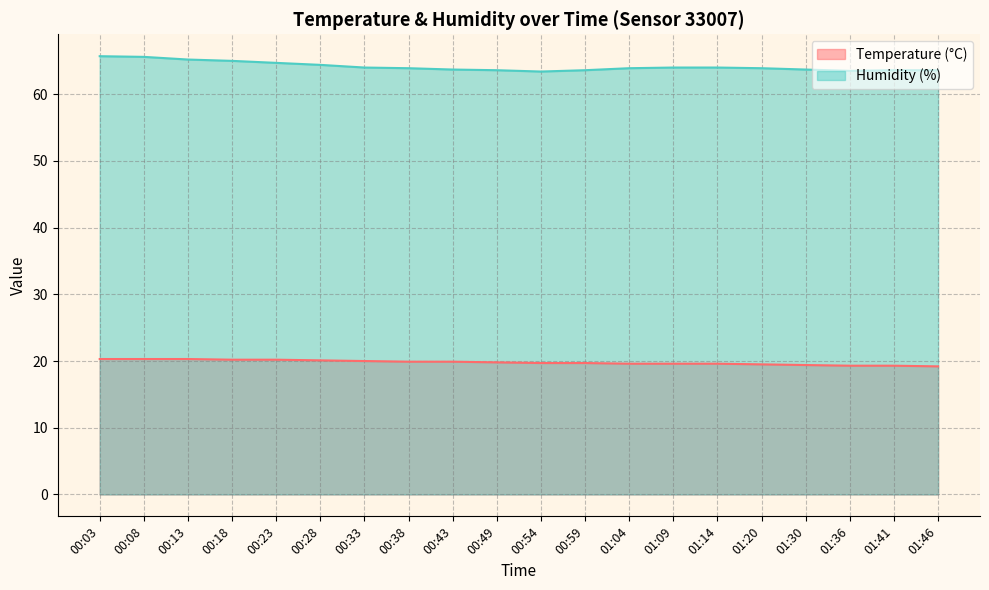

What is the sum of the Humidity (%) values at 00:38 and 00:54?

127.3